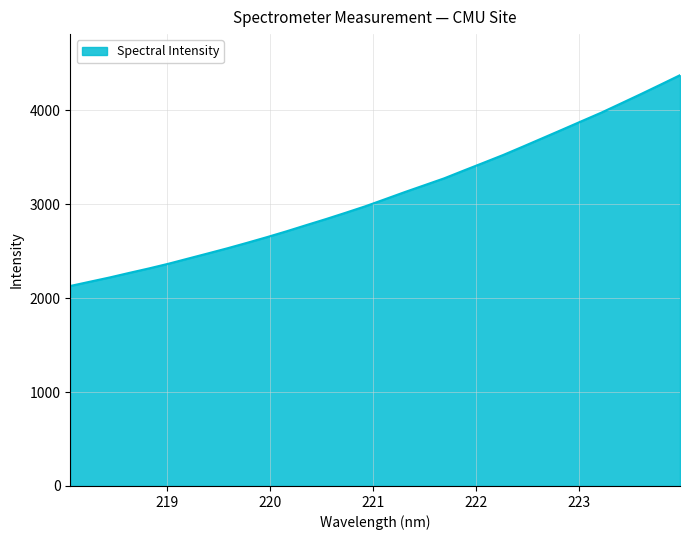

What is the minimum value shown in the chart?

2129.8